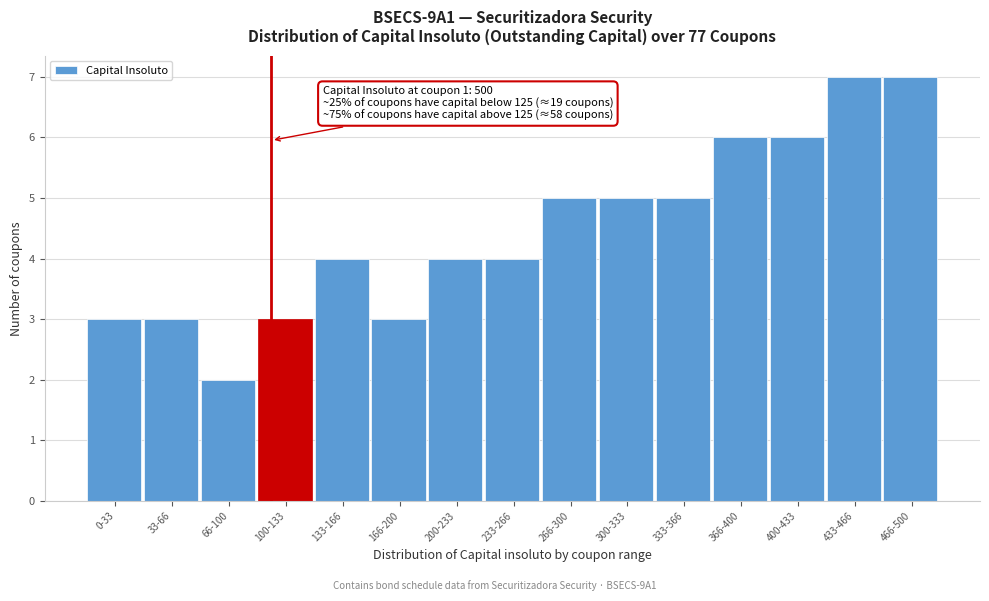

Reading left to right, list all the values displayed in this chart.

3	3	2	3	4	3	4	4	5	5	5	6	6	7	7